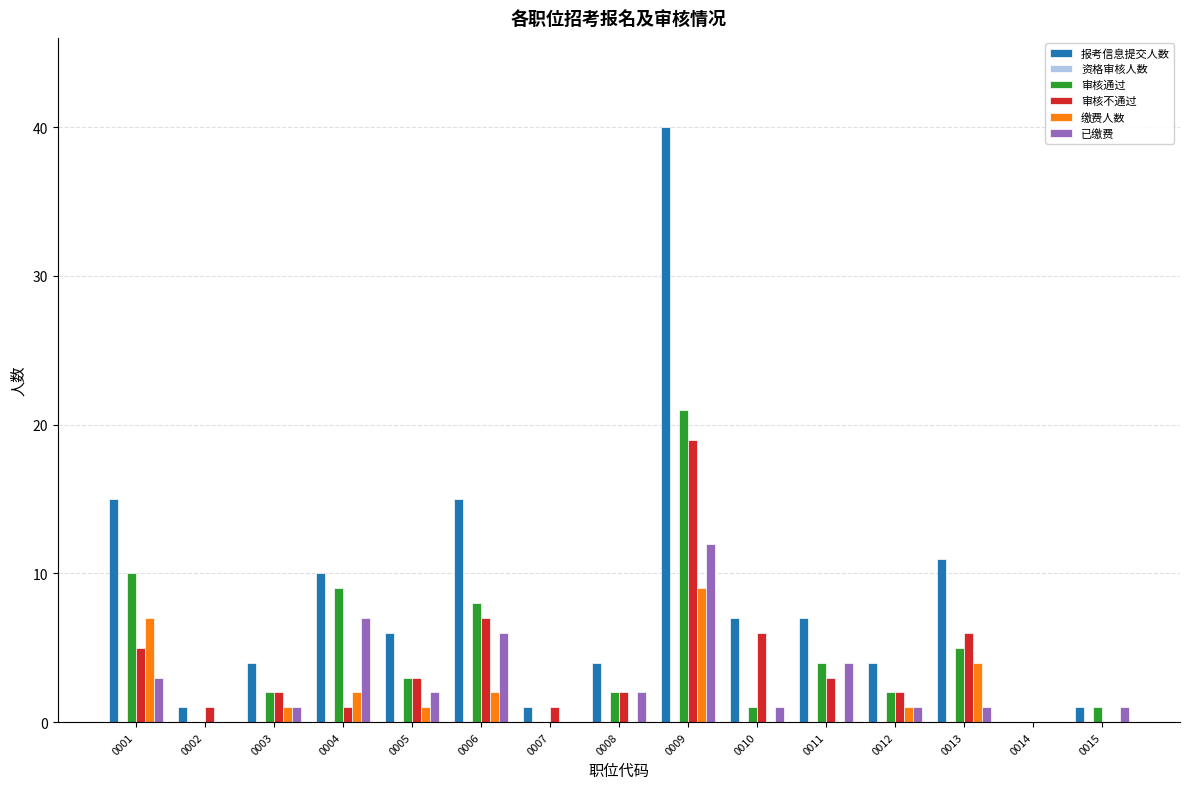

Which label corresponds to the largest value in the chart?

0009